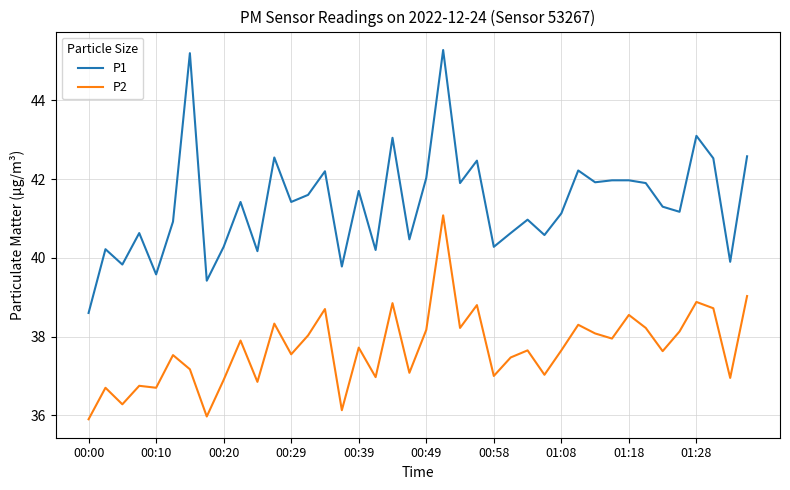

Which series has the largest total across all categories?

P1